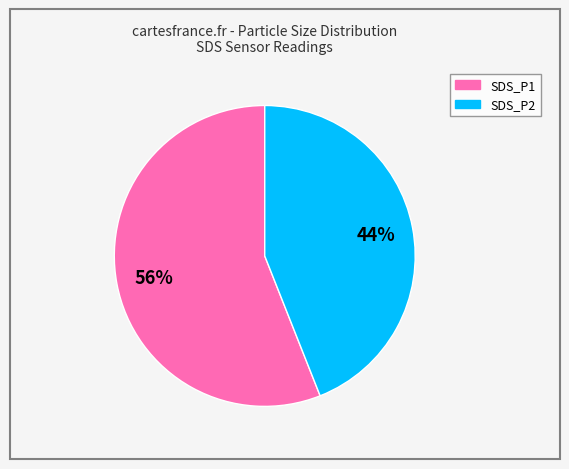

Which category has the biggest portion of the pie?

SDS_P1